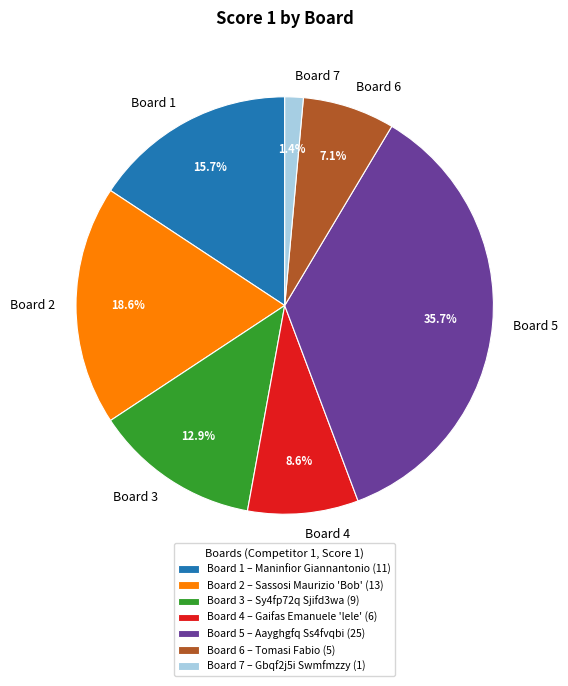

What percentage is the Board 1 slice, to the nearest percent?

16%